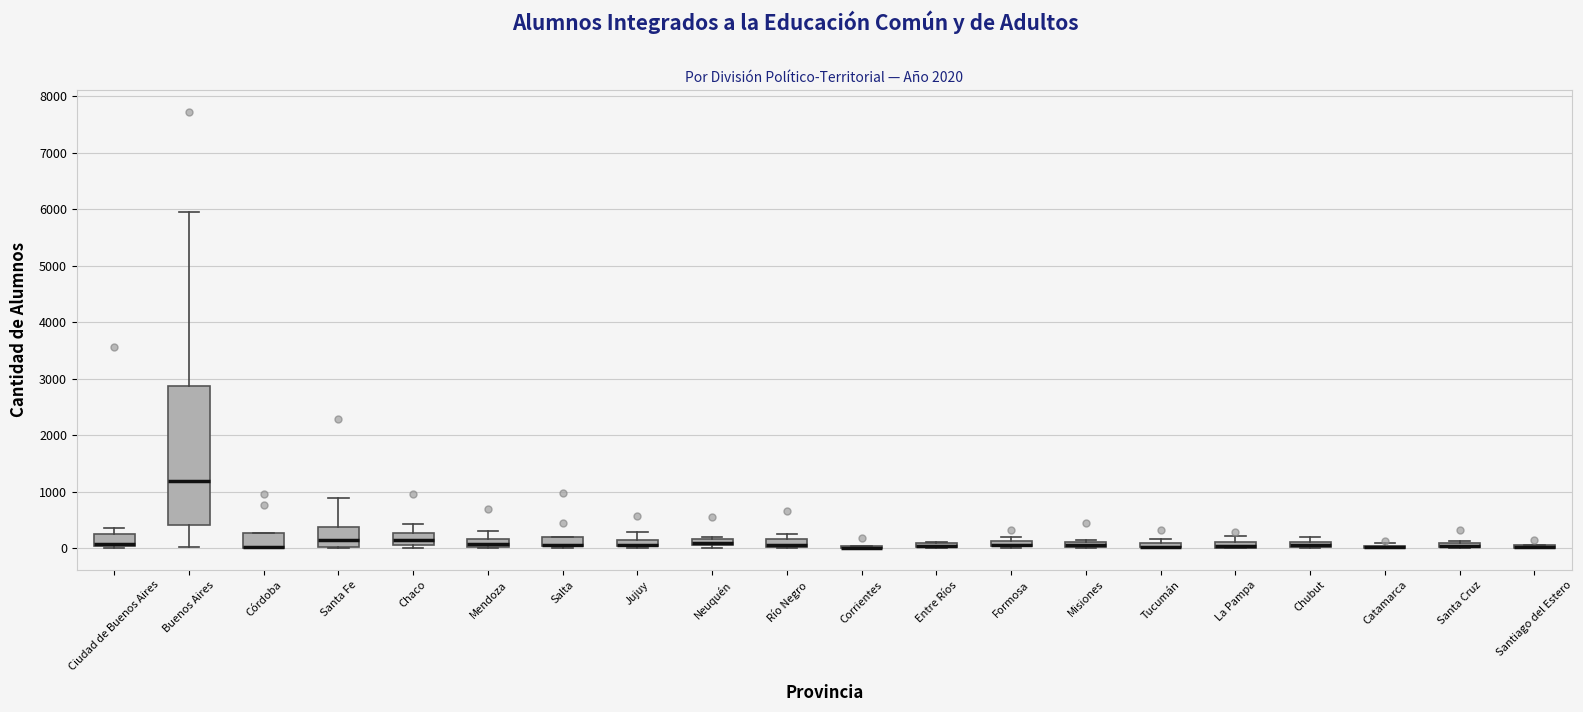

Comparing the boxes themselves (not the whiskers), which one is the tallest?

Buenos Aires